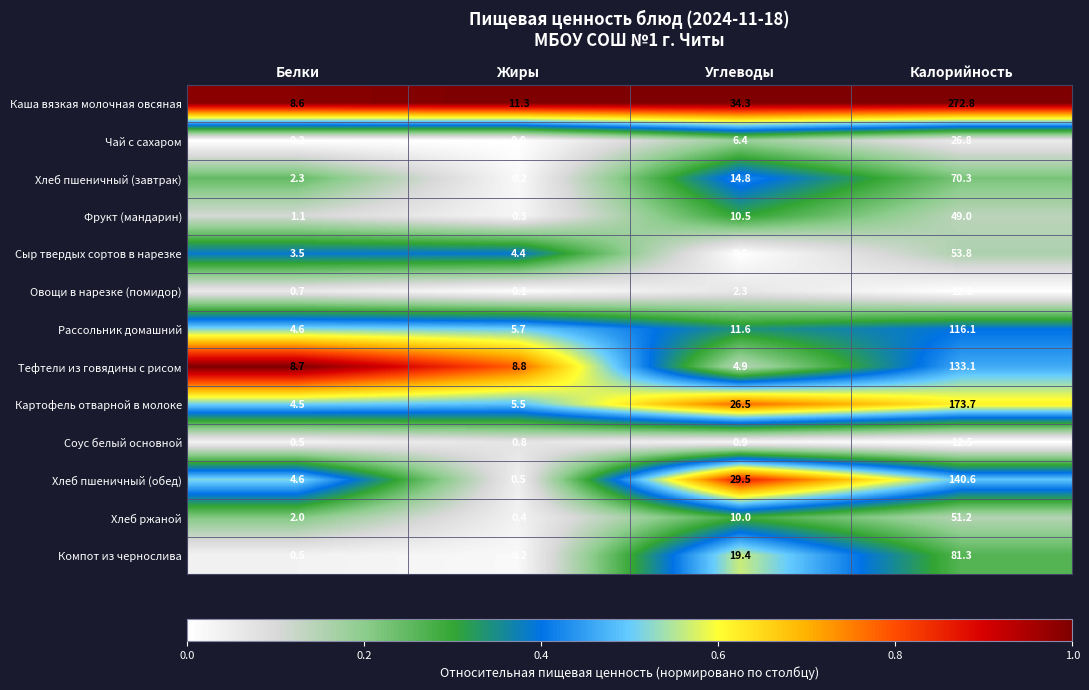

Count the number of categories in the chart.

4